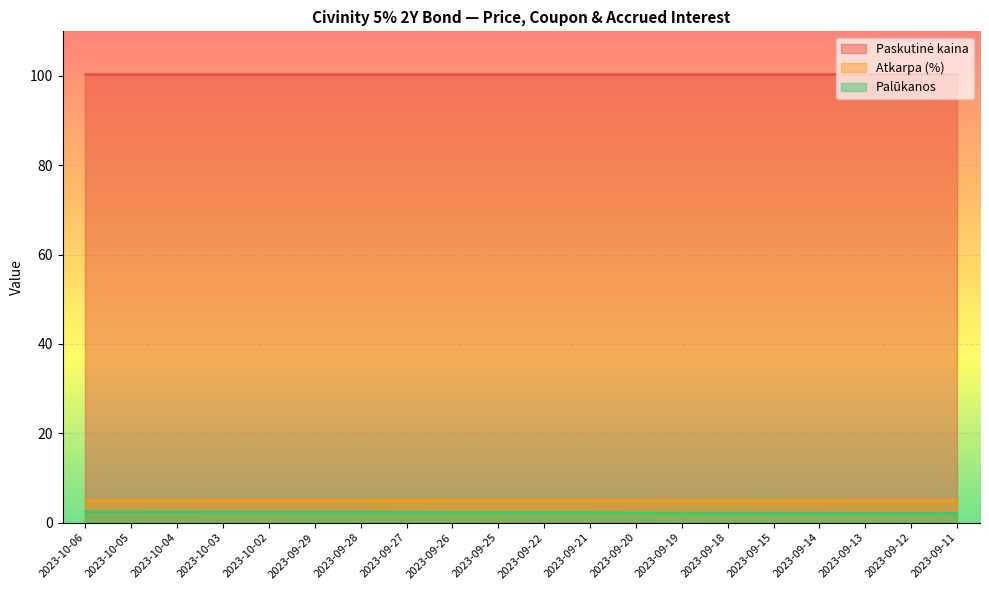

List the labels in order of Atkarpa (%) value, largest first.

2023-10-06, 2023-10-05, 2023-10-04, 2023-10-03, 2023-10-02, 2023-09-29, 2023-09-28, 2023-09-27, 2023-09-26, 2023-09-25, 2023-09-22, 2023-09-21, 2023-09-20, 2023-09-19, 2023-09-18, 2023-09-15, 2023-09-14, 2023-09-13, 2023-09-12, 2023-09-11